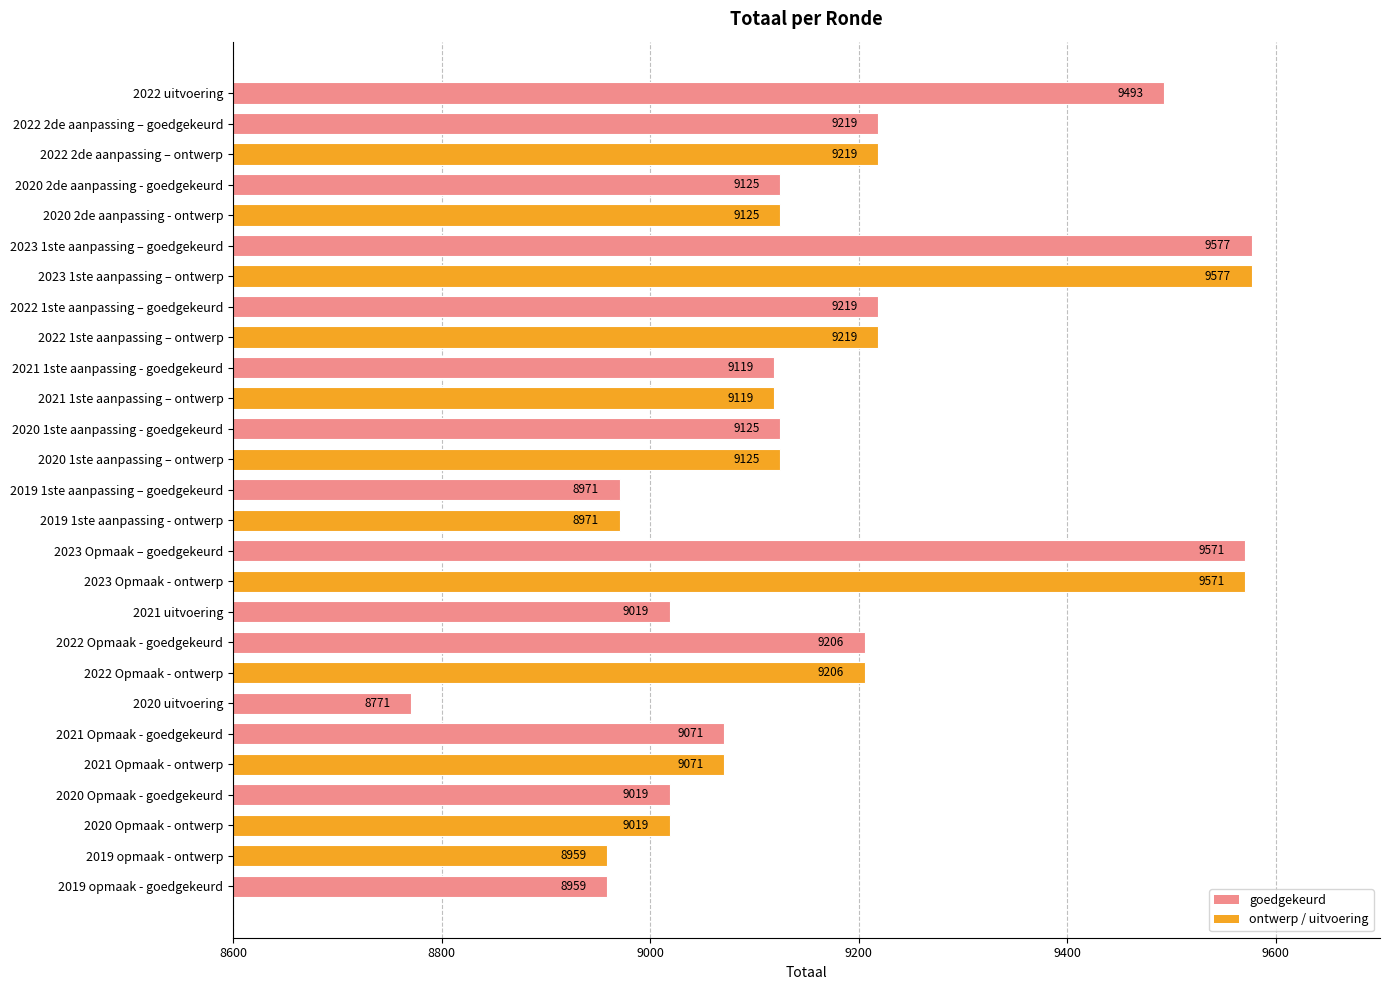

How many data points does each series have?

27